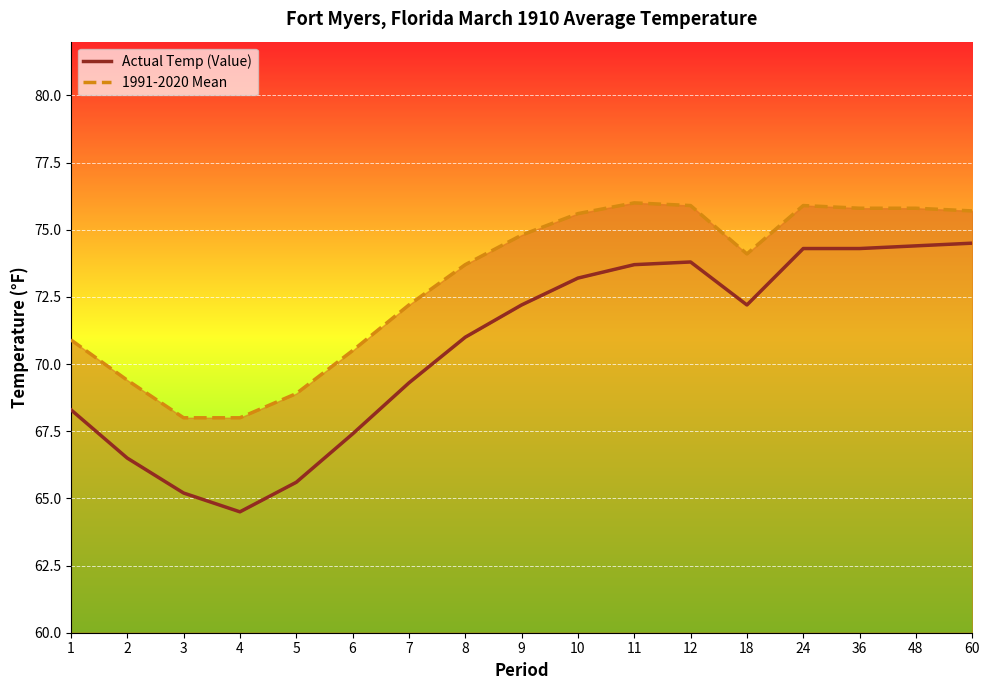

What is the total value across all series at 24?

150.2